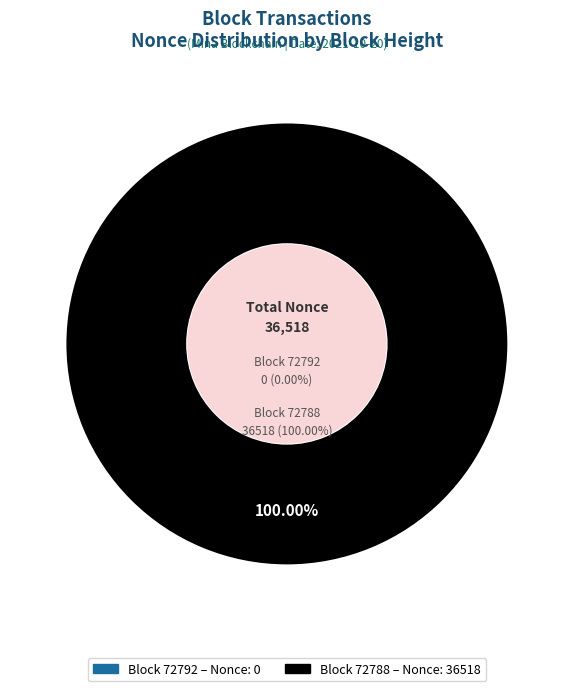

Combined, do 72788 and 72792 account for over 50%?

Yes